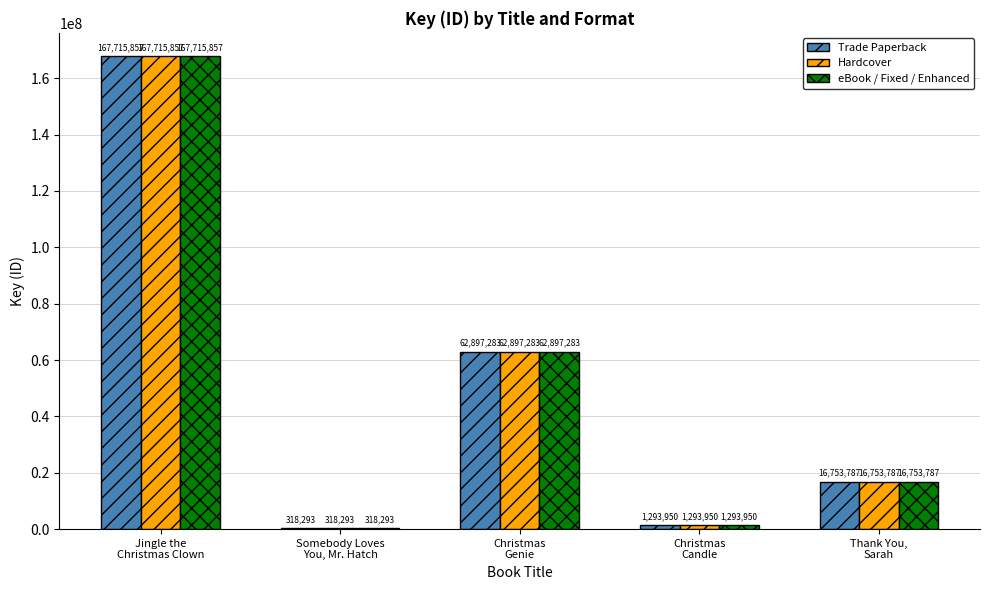

At which category is the sum across all series the highest?

Jingle the
Christmas Clown